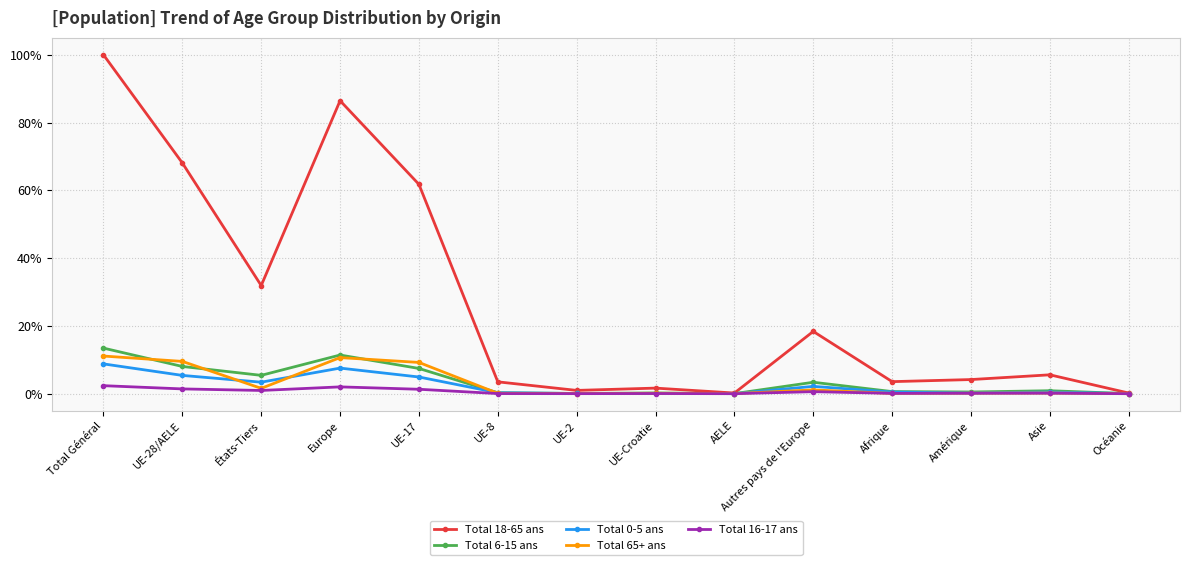

What is the label of the 5th point from the left?

UE-17